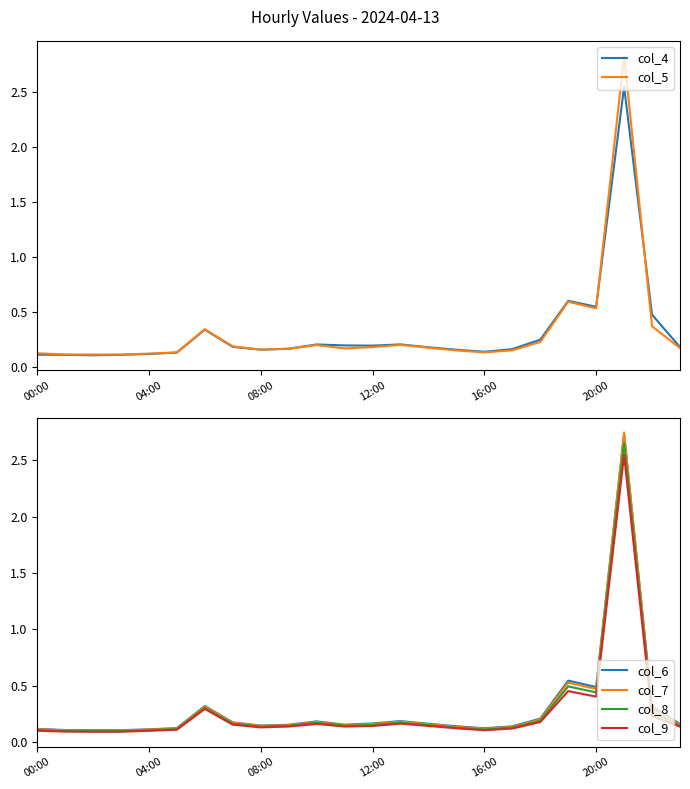

Rank the series by their maximum value, from highest to lowest.

col_5, col_7, col_6, col_8, col_4, col_9